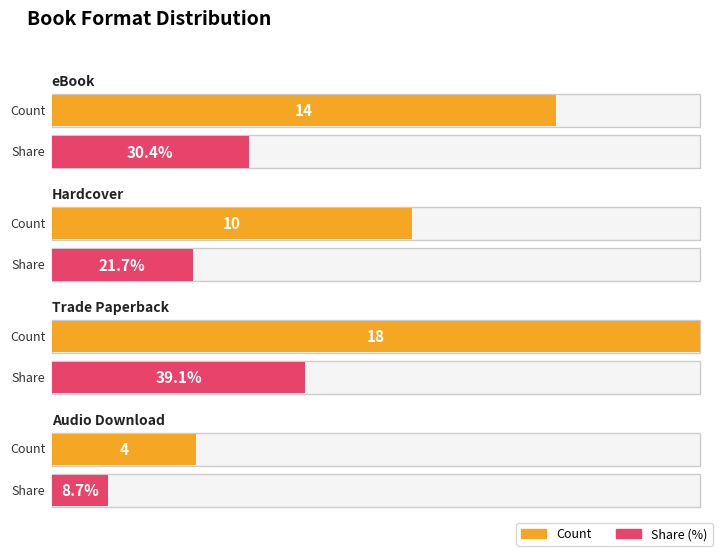

How many categories are shown in the chart?

4